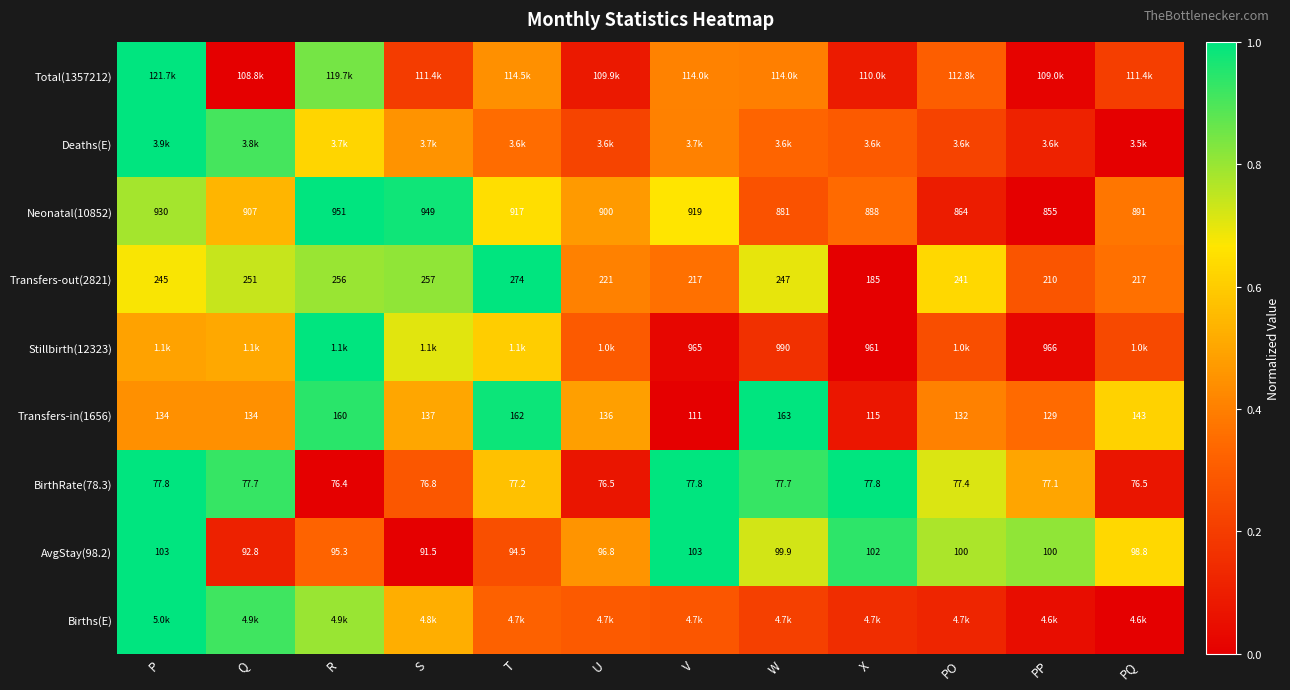

Is the value of AvgStay(98.2) at U greater than the value of Transfers-in(1656) at X?

No